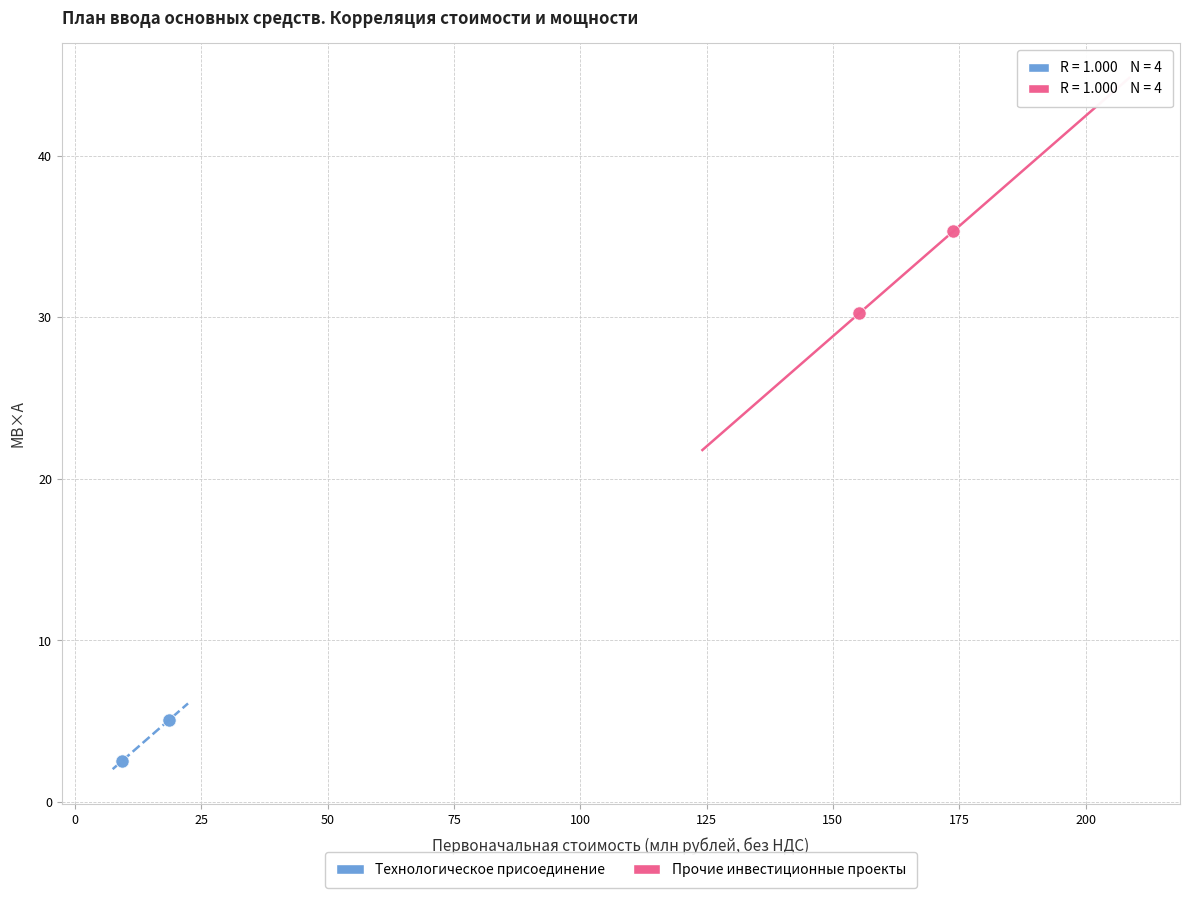

Which series reaches the maximum Y coordinate?

Прочие инвестиционные проекты